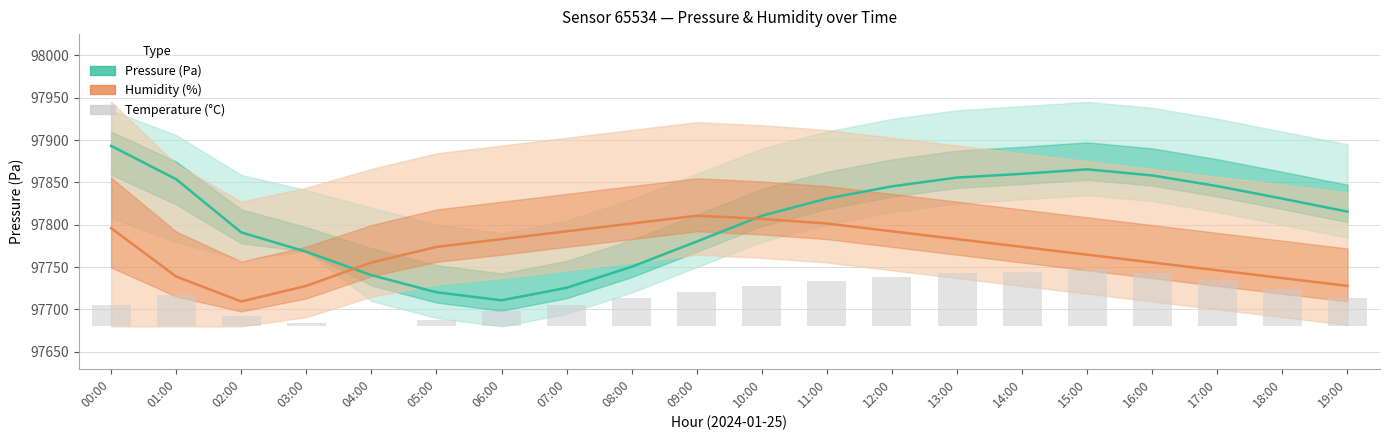

What position from the left is 06:00?

7